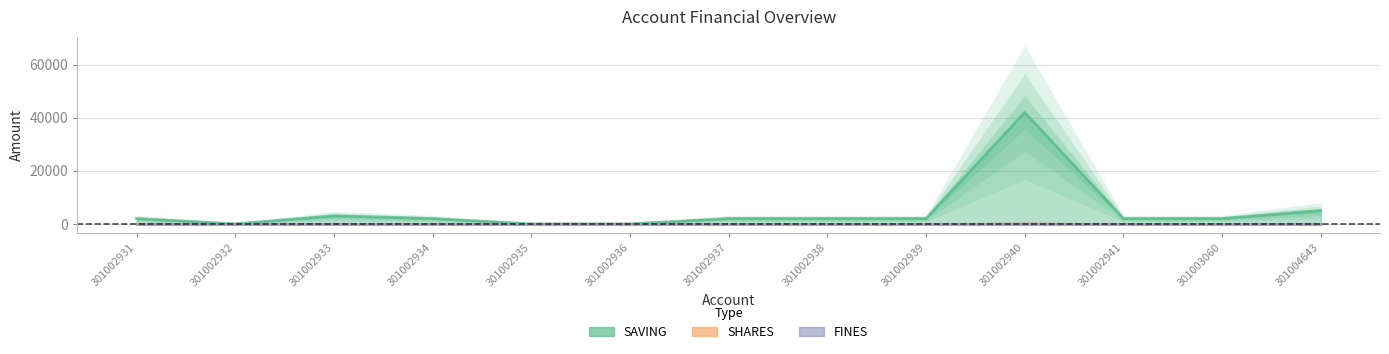

True or false: SHARES and FINES cross at least once.

False